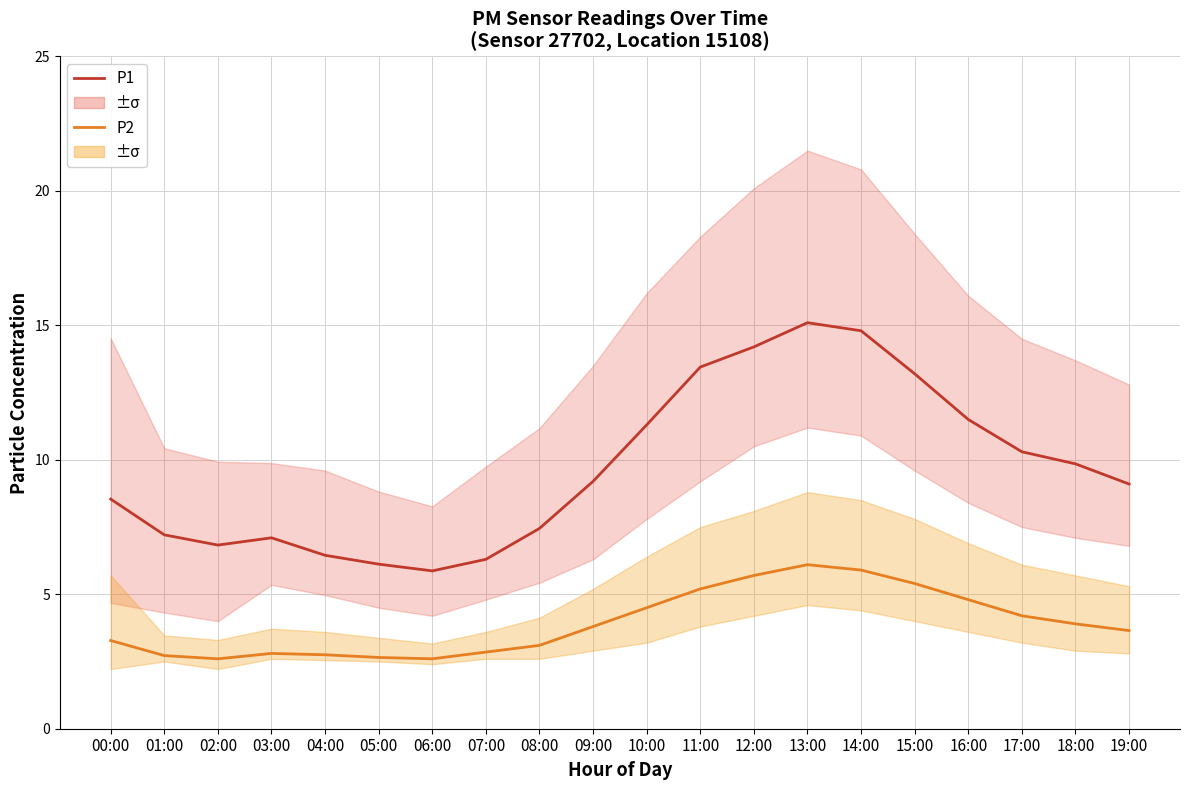

How many data points in P1 are less than 9?

9